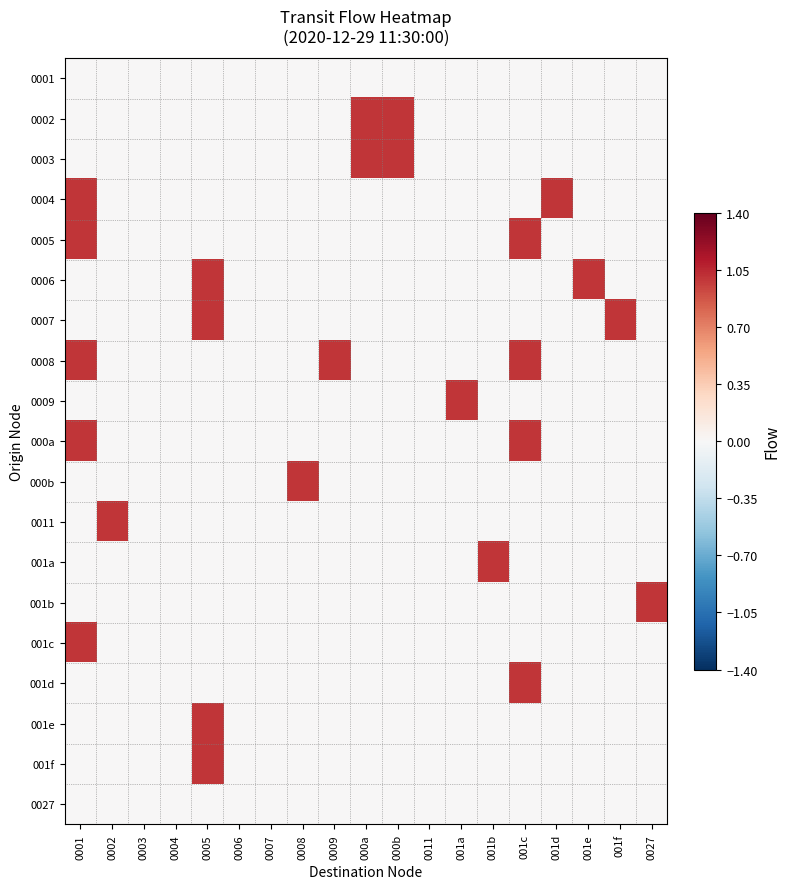

Reading right to left, extract all data points from this chart.

0001: 0027=0	001f=0	001e=0	001d=0	001c=0	001b=0	001a=0	0011=0	000b=0	000a=0	0009=0	0008=0	0007=0	0006=0	0005=0	0004=0	0003=0	0002=0	0001=0
0002: 0027=0	001f=0	001e=0	001d=0	001c=0	001b=0	001a=0	0011=0	000b=1	000a=1	0009=0	0008=0	0007=0	0006=0	0005=0	0004=0	0003=0	0002=0	0001=0
0003: 0027=0	001f=0	001e=0	001d=0	001c=0	001b=0	001a=0	0011=0	000b=1	000a=1	0009=0	0008=0	0007=0	0006=0	0005=0	0004=0	0003=0	0002=0	0001=0
0004: 0027=0	001f=0	001e=0	001d=1	001c=0	001b=0	001a=0	0011=0	000b=0	000a=0	0009=0	0008=0	0007=0	0006=0	0005=0	0004=0	0003=0	0002=0	0001=1
0005: 0027=0	001f=0	001e=0	001d=0	001c=1	001b=0	001a=0	0011=0	000b=0	000a=0	0009=0	0008=0	0007=0	0006=0	0005=0	0004=0	0003=0	0002=0	0001=1
0006: 0027=0	001f=0	001e=1	001d=0	001c=0	001b=0	001a=0	0011=0	000b=0	000a=0	0009=0	0008=0	0007=0	0006=0	0005=1	0004=0	0003=0	0002=0	0001=0
0007: 0027=0	001f=1	001e=0	001d=0	001c=0	001b=0	001a=0	0011=0	000b=0	000a=0	0009=0	0008=0	0007=0	0006=0	0005=1	0004=0	0003=0	0002=0	0001=0
0008: 0027=0	001f=0	001e=0	001d=0	001c=1	001b=0	001a=0	0011=0	000b=0	000a=0	0009=1	0008=0	0007=0	0006=0	0005=0	0004=0	0003=0	0002=0	0001=1
0009: 0027=0	001f=0	001e=0	001d=0	001c=0	001b=0	001a=1	0011=0	000b=0	000a=0	0009=0	0008=0	0007=0	0006=0	0005=0	0004=0	0003=0	0002=0	0001=0
000a: 0027=0	001f=0	001e=0	001d=0	001c=1	001b=0	001a=0	0011=0	000b=0	000a=0	0009=0	0008=0	0007=0	0006=0	0005=0	0004=0	0003=0	0002=0	0001=1
000b: 0027=0	001f=0	001e=0	001d=0	001c=0	001b=0	001a=0	0011=0	000b=0	000a=0	0009=0	0008=1	0007=0	0006=0	0005=0	0004=0	0003=0	0002=0	0001=0
0011: 0027=0	001f=0	001e=0	001d=0	001c=0	001b=0	001a=0	0011=0	000b=0	000a=0	0009=0	0008=0	0007=0	0006=0	0005=0	0004=0	0003=0	0002=1	0001=0
001a: 0027=0	001f=0	001e=0	001d=0	001c=0	001b=1	001a=0	0011=0	000b=0	000a=0	0009=0	0008=0	0007=0	0006=0	0005=0	0004=0	0003=0	0002=0	0001=0
001b: 0027=1	001f=0	001e=0	001d=0	001c=0	001b=0	001a=0	0011=0	000b=0	000a=0	0009=0	0008=0	0007=0	0006=0	0005=0	0004=0	0003=0	0002=0	0001=0
001c: 0027=0	001f=0	001e=0	001d=0	001c=0	001b=0	001a=0	0011=0	000b=0	000a=0	0009=0	0008=0	0007=0	0006=0	0005=0	0004=0	0003=0	0002=0	0001=1
001d: 0027=0	001f=0	001e=0	001d=0	001c=1	001b=0	001a=0	0011=0	000b=0	000a=0	0009=0	0008=0	0007=0	0006=0	0005=0	0004=0	0003=0	0002=0	0001=0
001e: 0027=0	001f=0	001e=0	001d=0	001c=0	001b=0	001a=0	0011=0	000b=0	000a=0	0009=0	0008=0	0007=0	0006=0	0005=1	0004=0	0003=0	0002=0	0001=0
001f: 0027=0	001f=0	001e=0	001d=0	001c=0	001b=0	001a=0	0011=0	000b=0	000a=0	0009=0	0008=0	0007=0	0006=0	0005=1	0004=0	0003=0	0002=0	0001=0
0027: 0027=0	001f=0	001e=0	001d=0	001c=0	001b=0	001a=0	0011=0	000b=0	000a=0	0009=0	0008=0	0007=0	0006=0	0005=0	0004=0	0003=0	0002=0	0001=0